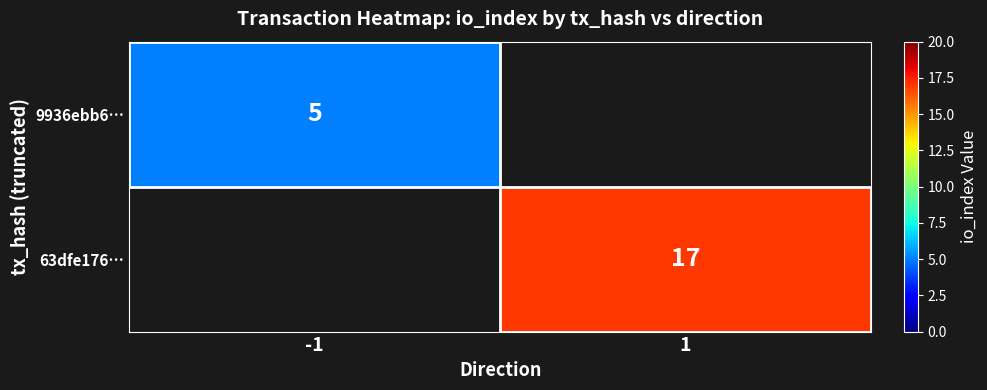

Is it true that 63dfe176… equals 17 at 1?

True